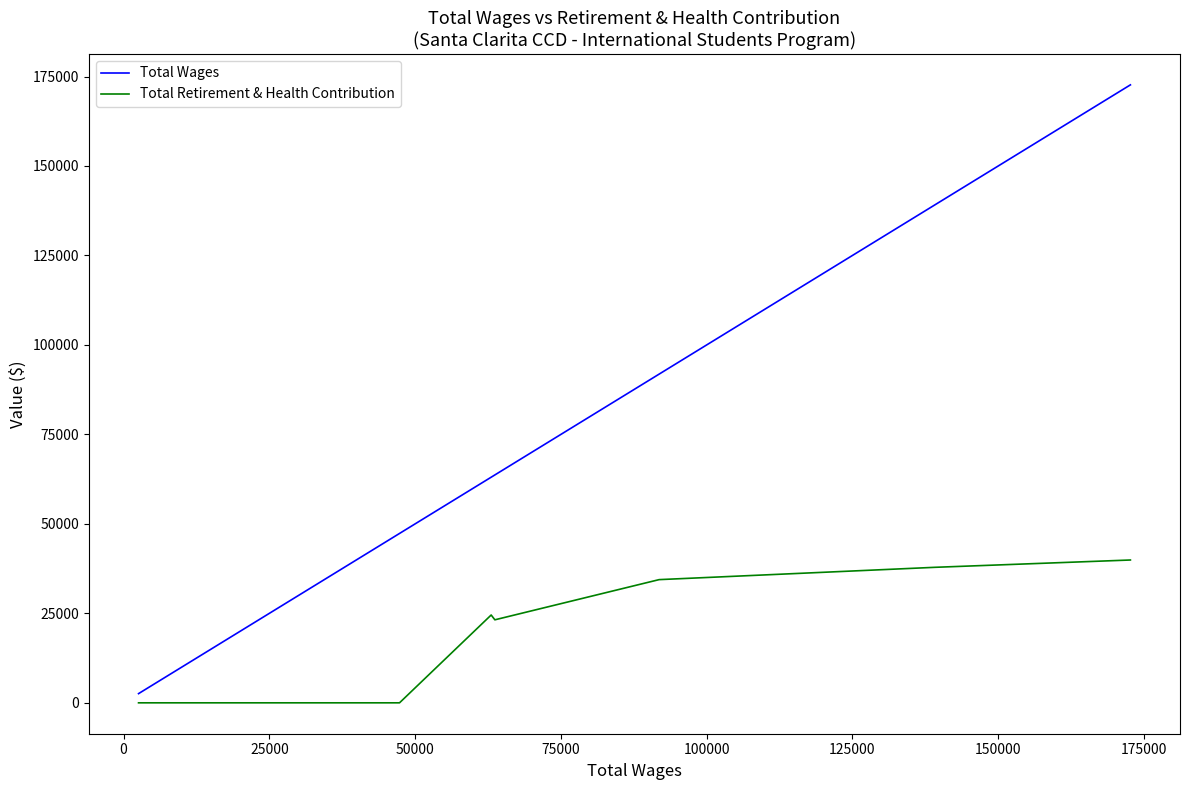

What is the difference between the maximum and minimum values in the Total Retirement & Health Contribution series?

39906